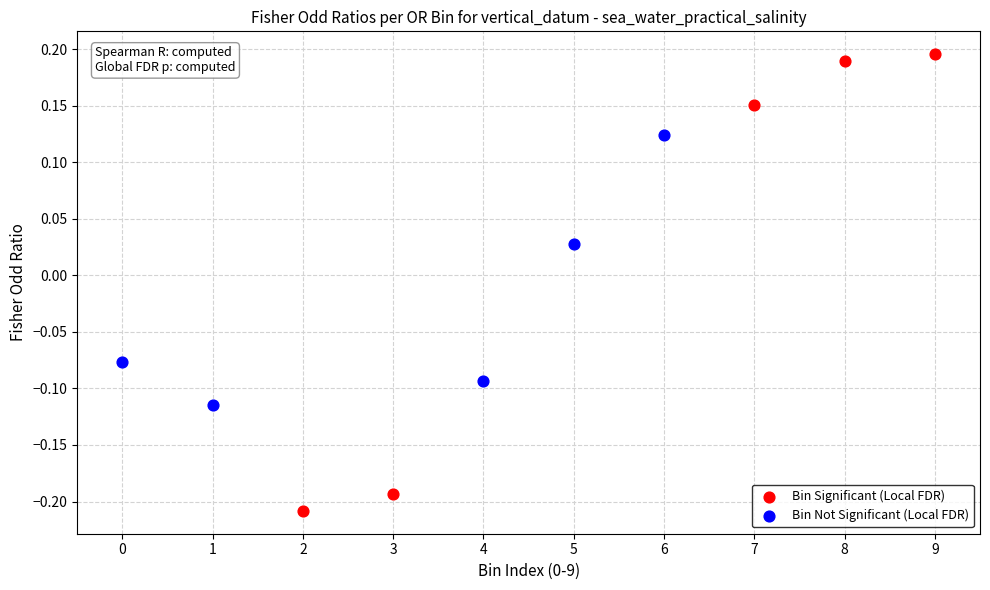

Which series has the widest spread of Y values?

Bin Significant (Local FDR)